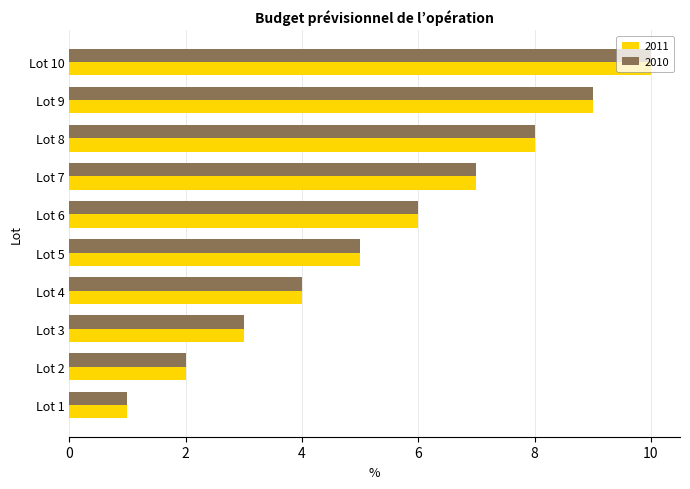

Read the 2011 value at Lot 9.

9